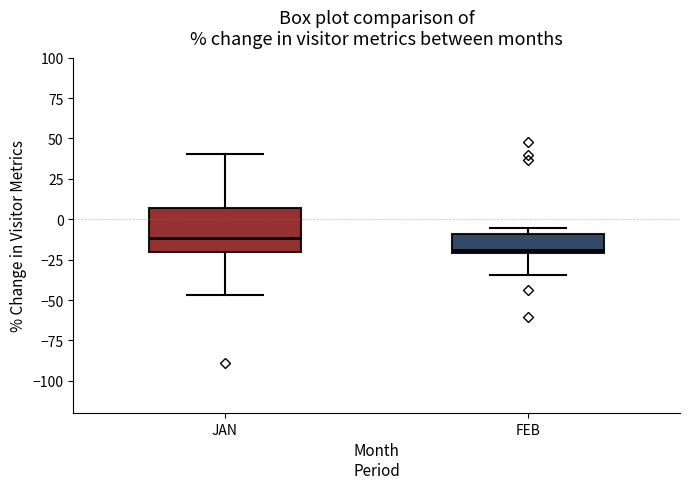

Where is the upper edge of the box for FEB on the y-axis? The values are not printed on the chart, so give them approximately, as read against the axis.

-10